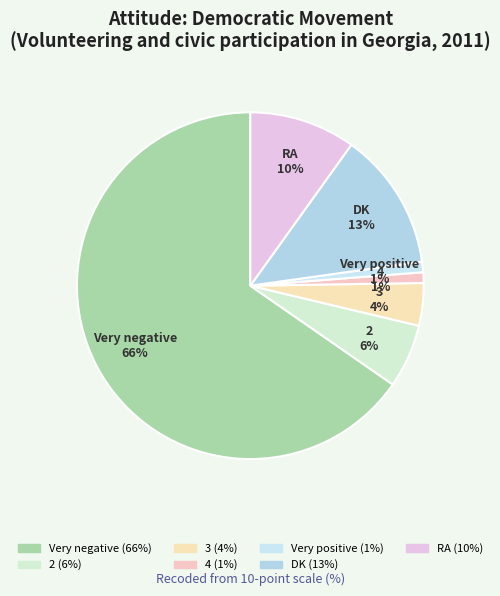

Count the number of slices in the pie.

7